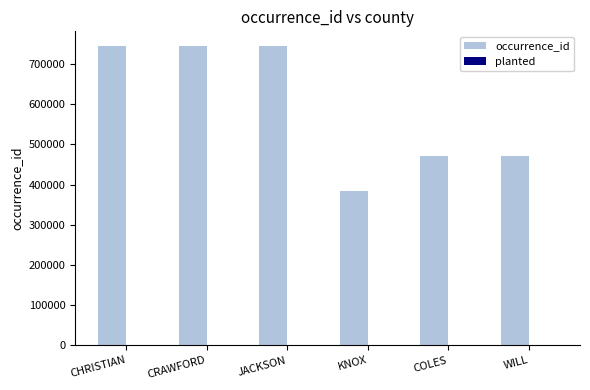

The value at CHRISTIAN is 744661. True or false?

True